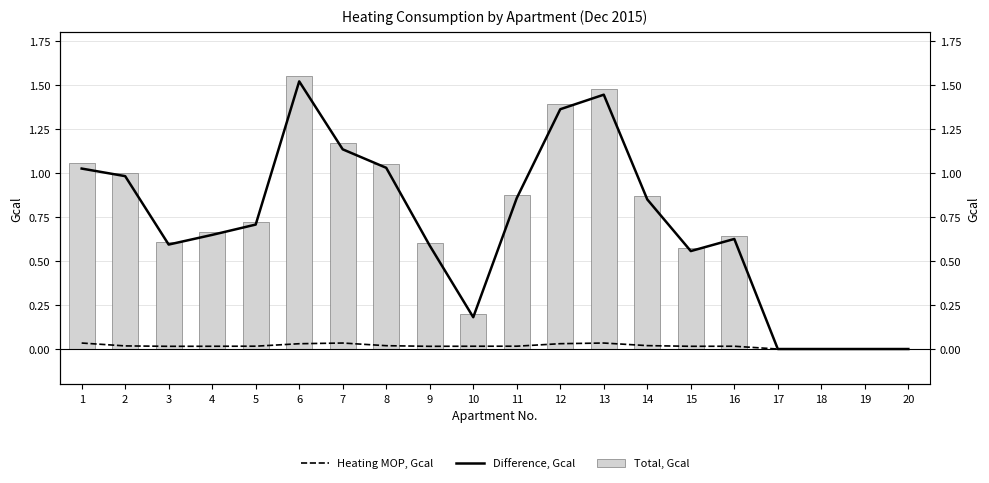

Reading left to right, extract all data points from this chart.

Heating MOP, Gcal: 0.0	0.0	0.0	0.0	0.0	0.0	0.0	0.0	0.0	0.0	0.0	0.0	0.0	0.0	0.0	0.0	0.0	0.0	0.0	0.0
Difference, Gcal: 1.0	1.0	0.6	0.6	0.7	1.5	1.1	1.0	0.6	0.2	0.9	1.4	1.4	0.8	0.6	0.6	0.0	0.0	0.0	0.0
Total, Gcal: 1.1	1.0	0.6	0.7	0.7	1.6	1.2	1.0	0.6	0.2	0.9	1.4	1.5	0.9	0.6	0.6	0.0	0.0	0.0	0.0